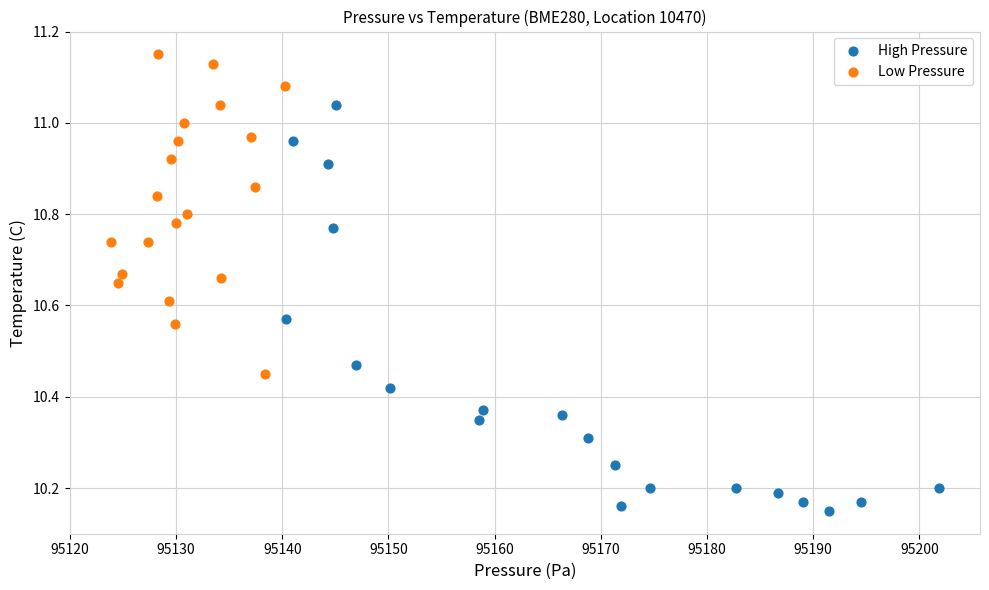

Which series reaches the minimum Y coordinate?

High Pressure